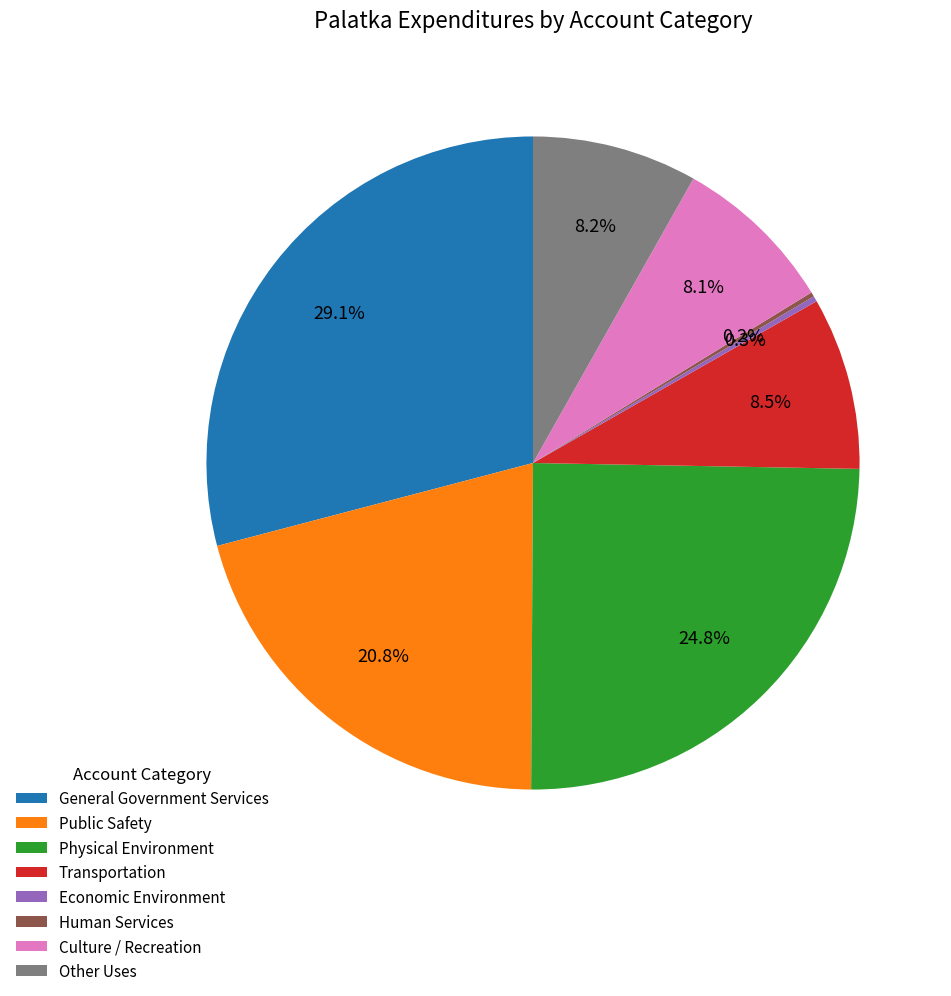

What portion of the pie excludes General Government Services?

70.9%